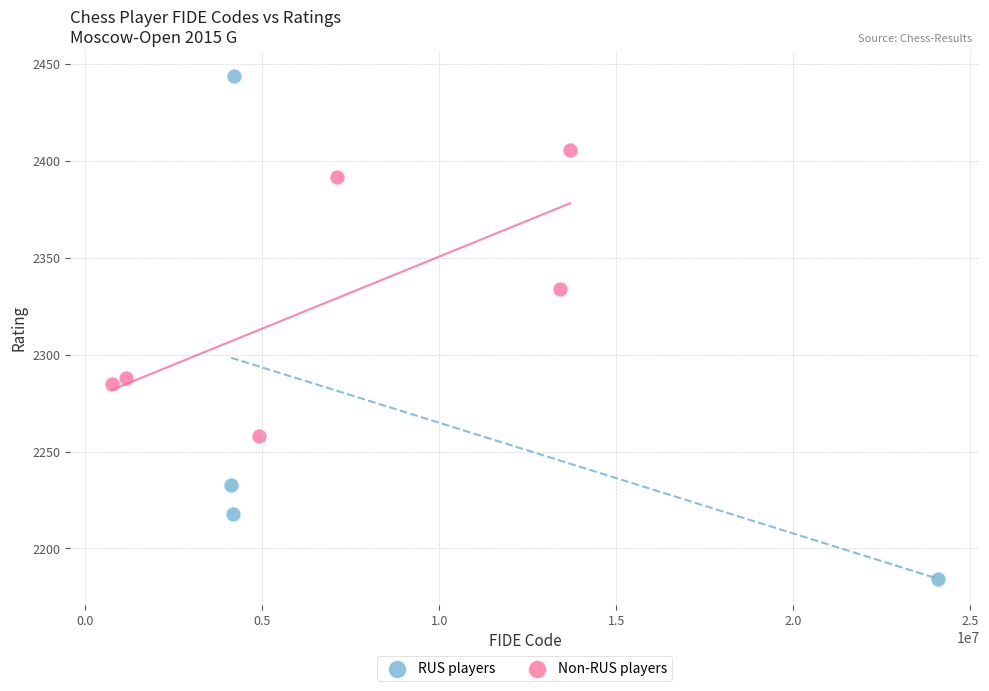

Which series contains the highest Y value?

RUS players